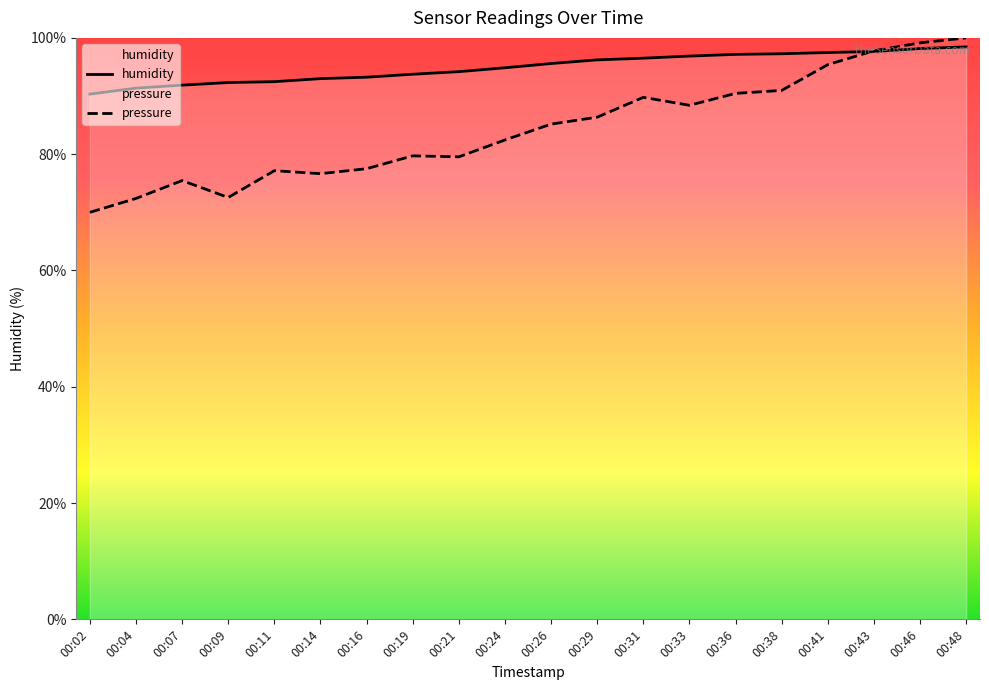

In pressure, how many points are lower than both neighbors (excluding endpoints)?

4